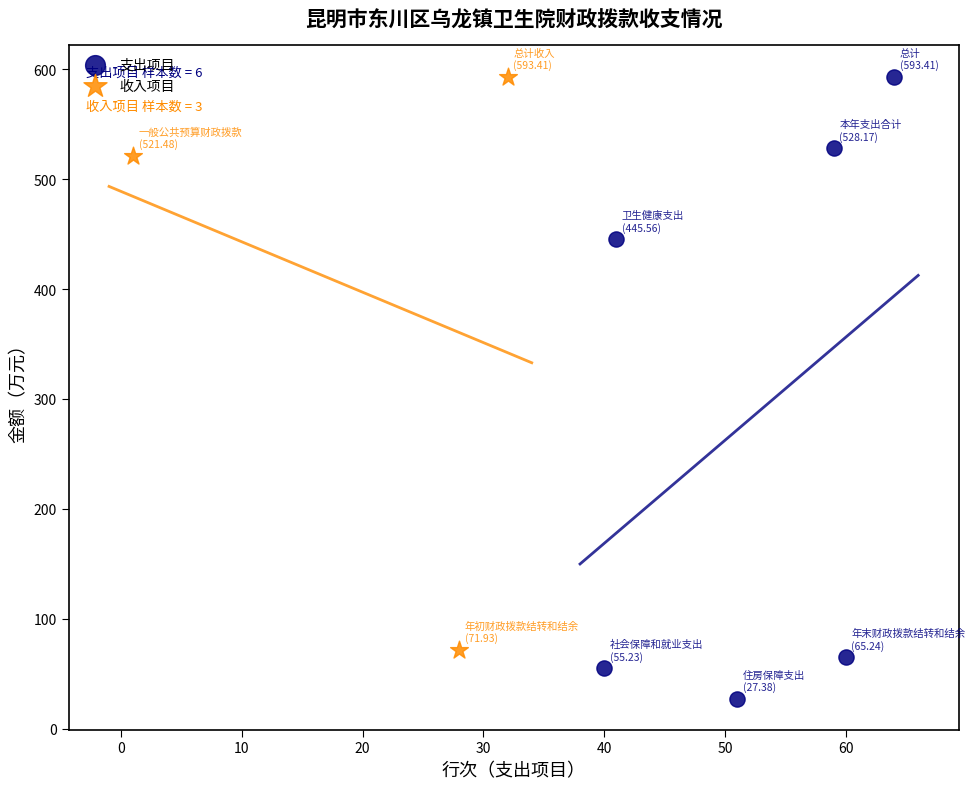

Which series contains the lowest Y value?

支出项目